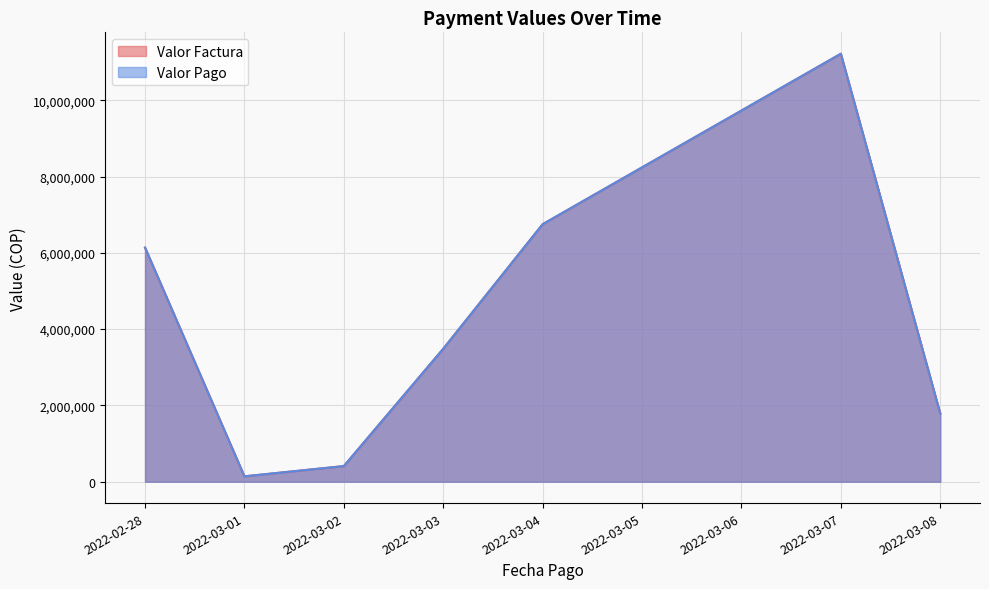

True or false: Valor Factura and Valor Pago intersect in this chart.

False